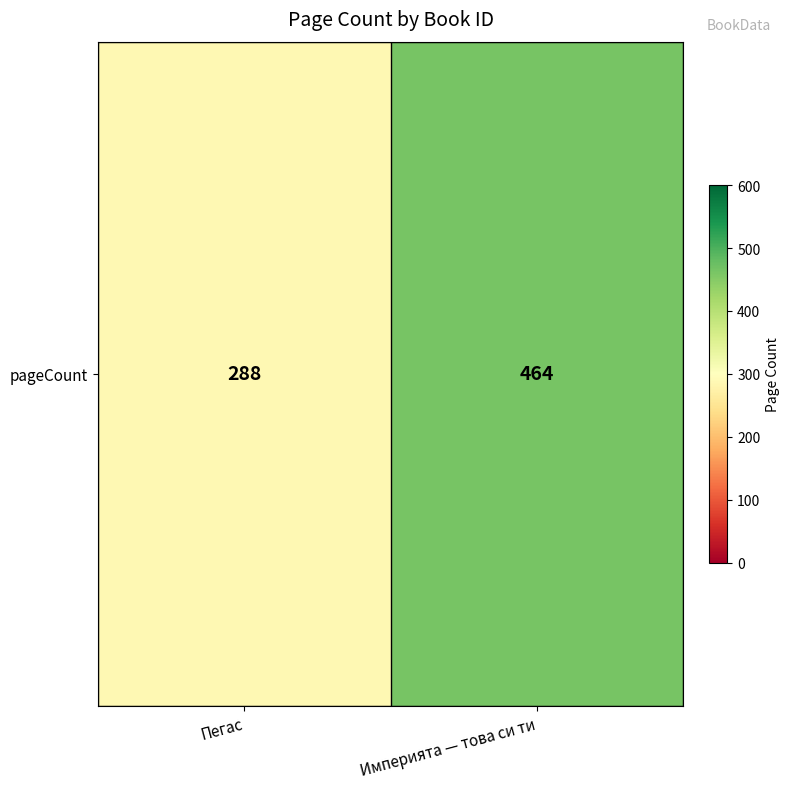

List the labels in order of value, largest first.

Империята — това си ти, Пегас